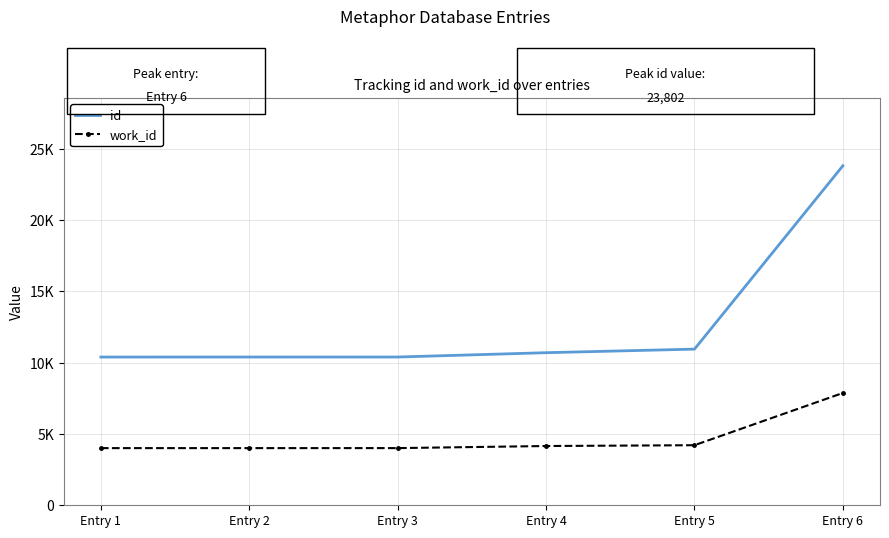

Reading right to left, what are all the values shown in this chart?

id: 23802	10947	10696	10393	10392	10391
work_id: 7872	4211	4154	4008	4007	4007